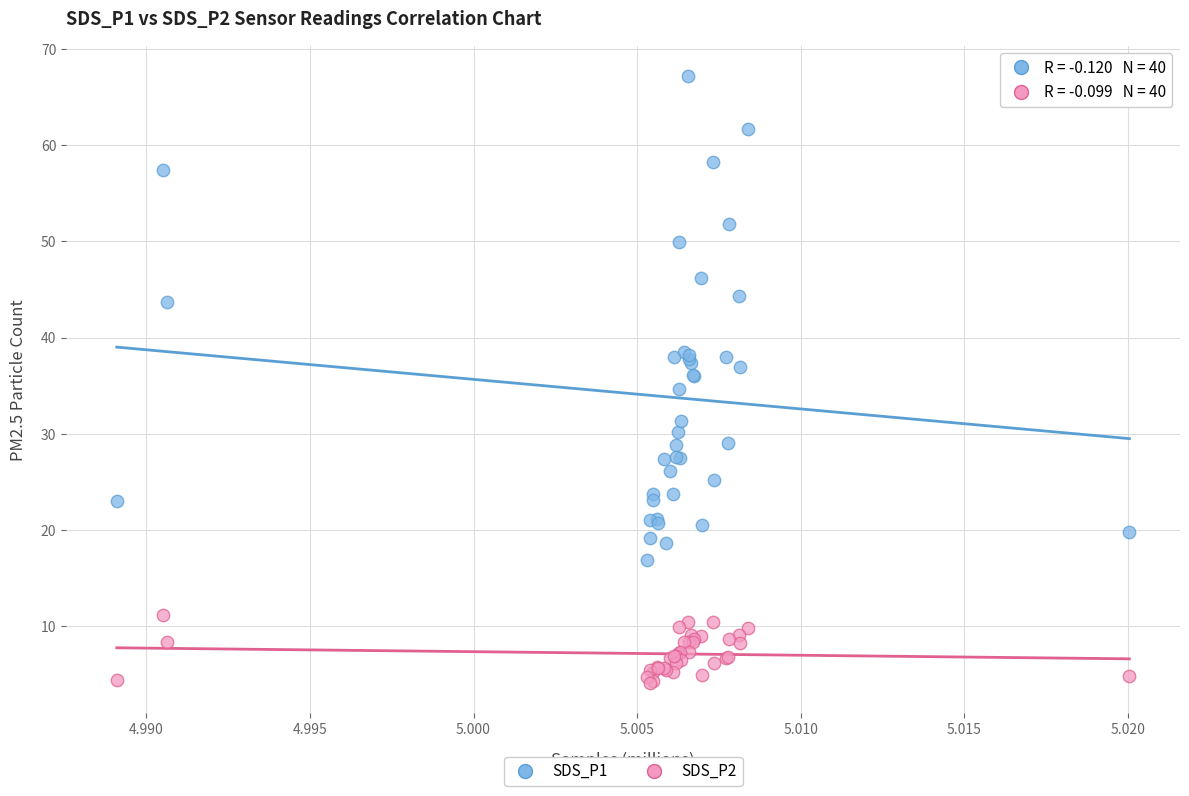

Which series contains the highest Y value?

SDS_P1